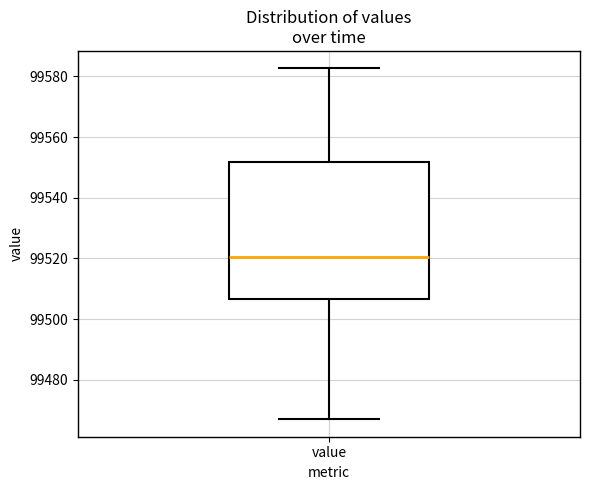

Read this box plot against the y-axis: the position of the median line, the range covered by the box, and the ends of both whiskers. The values are not printed on the chart, so give them approximately, as read against the axis.

median 99520, box 99506 to 99552, whiskers 99468 to 99582